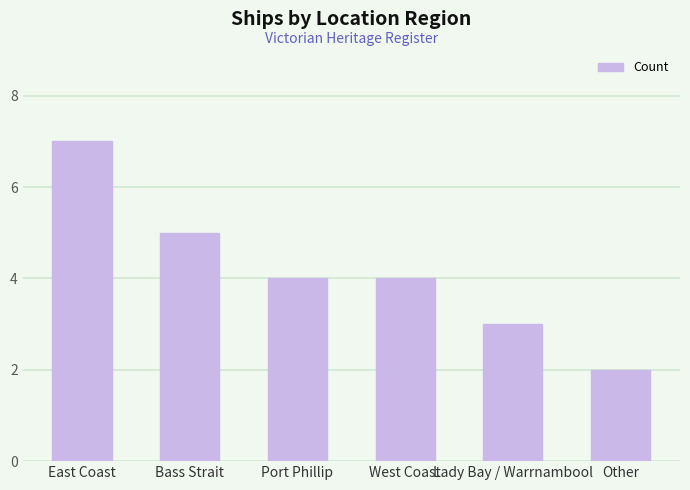

Reading left to right, what are all the values shown in this chart?

East Coast=7	Bass Strait=5	Port Phillip=4	West Coast=4	Lady Bay / Warrnambool=3	Other=2